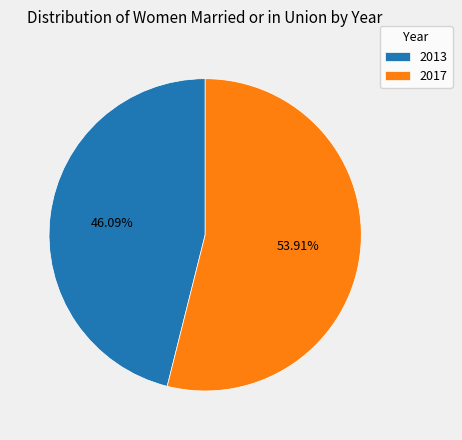

Does 2017 account for over 50% of the chart?

Yes